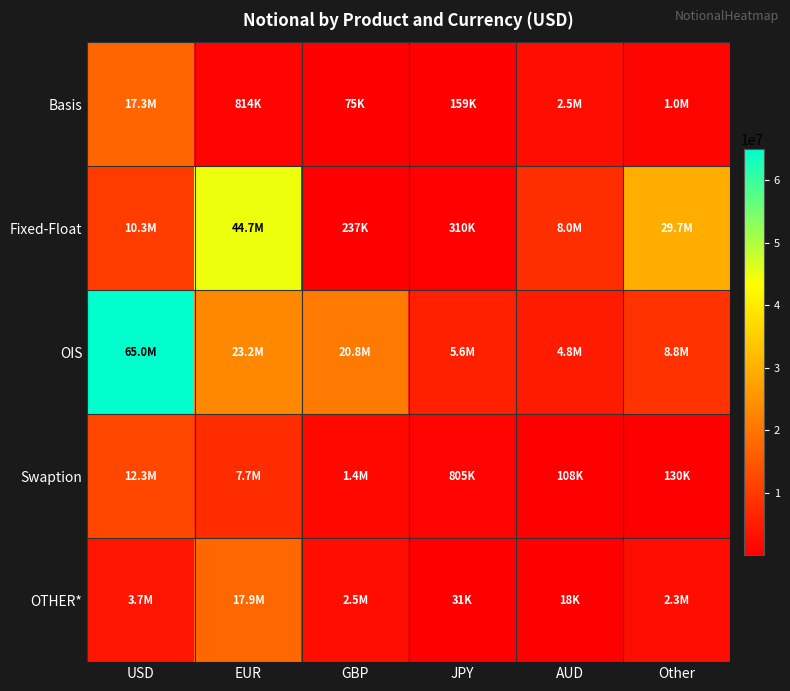

At JPY, list the series in order from smallest to largest.

OTHER*, Basis, Fixed-Float, Swaption, OIS